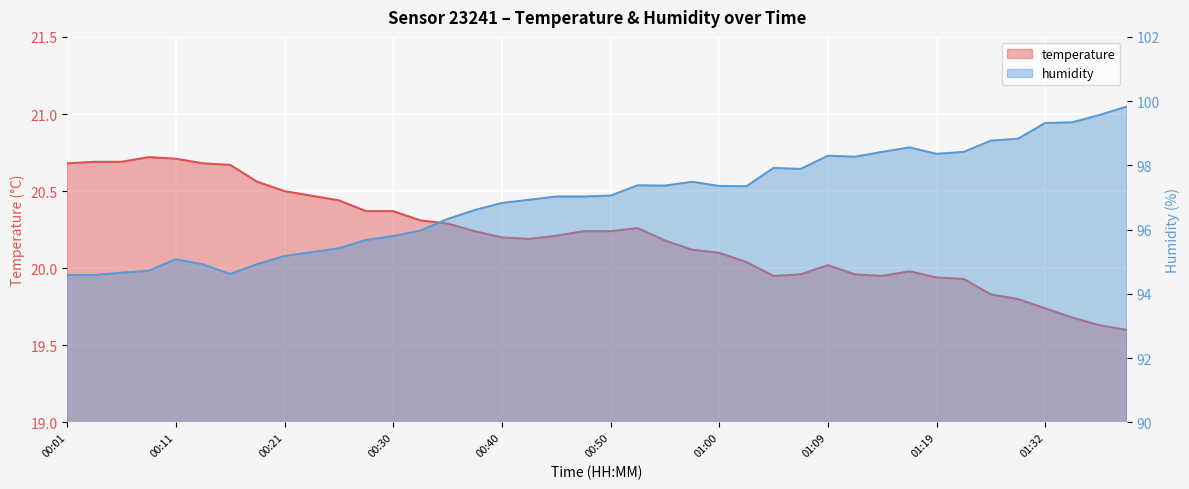

How many data points in humidity are above 97?

22